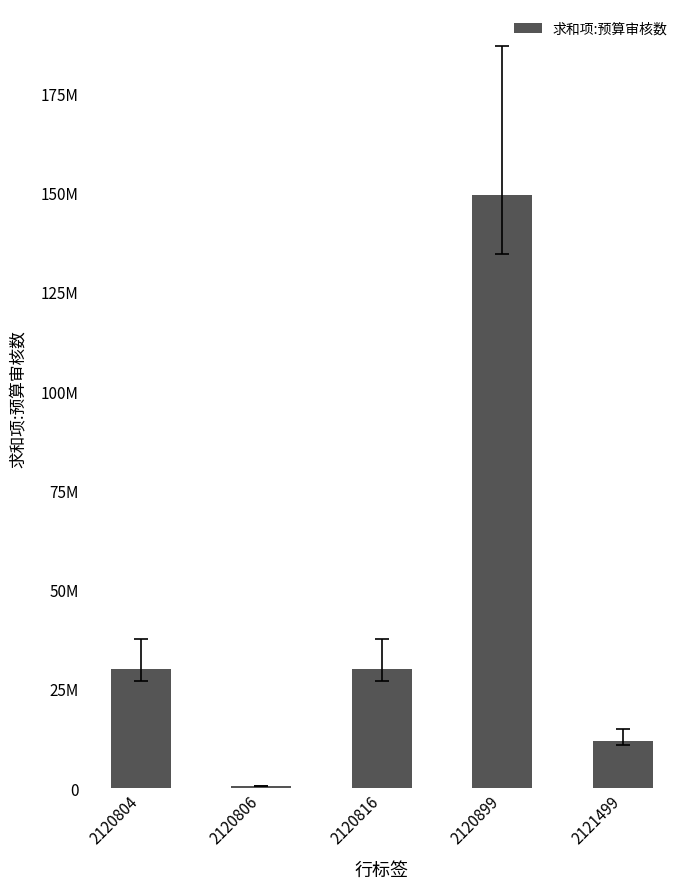

Does the chart contain any negative values?

No